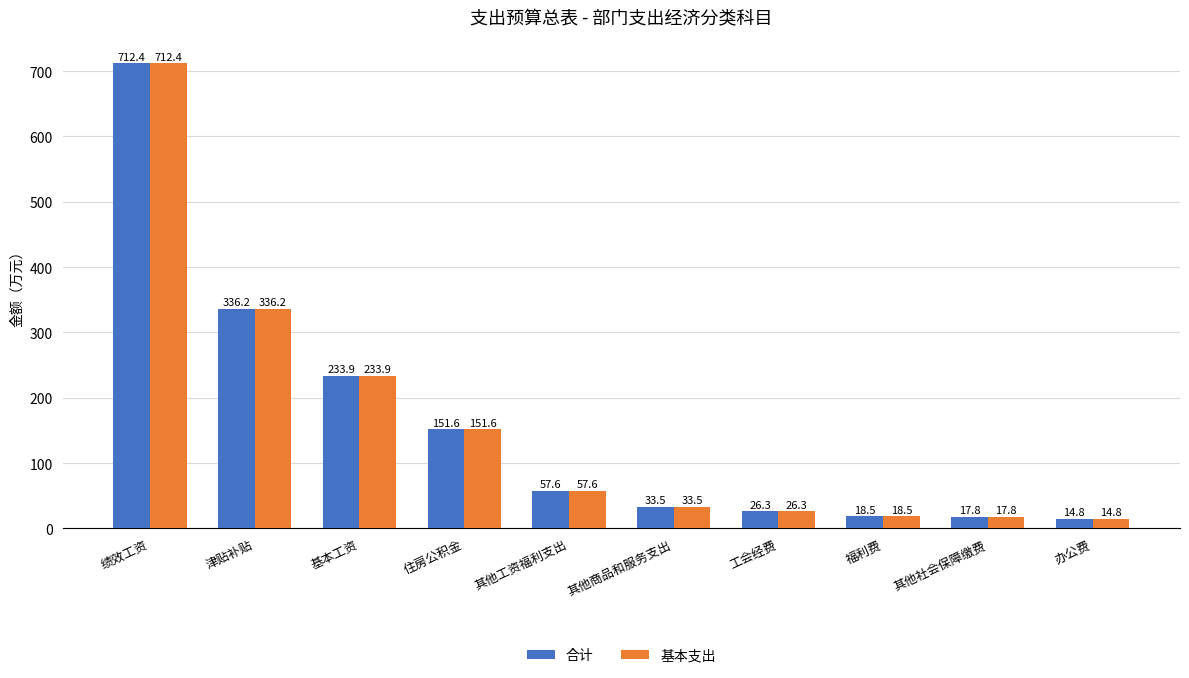

At which category is the sum across all series the highest?

绩效工资